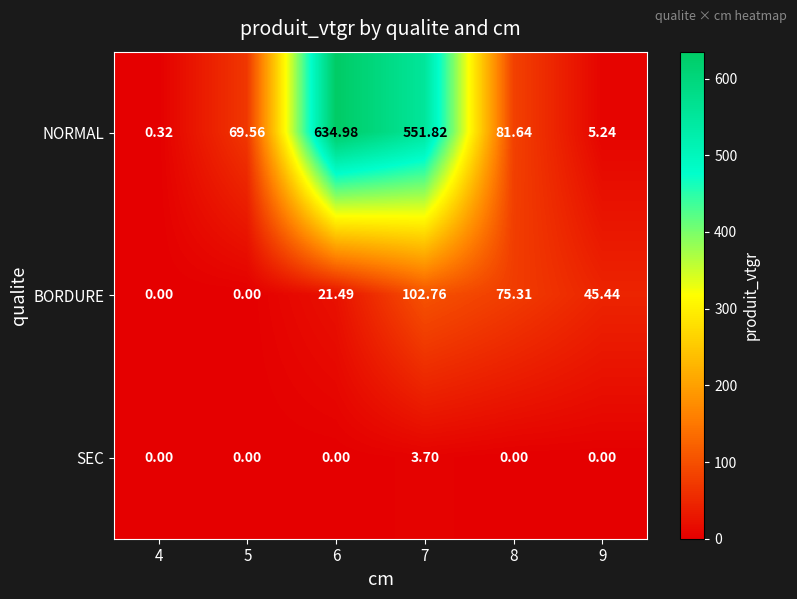

What is the total value across all series at 5?

69.6